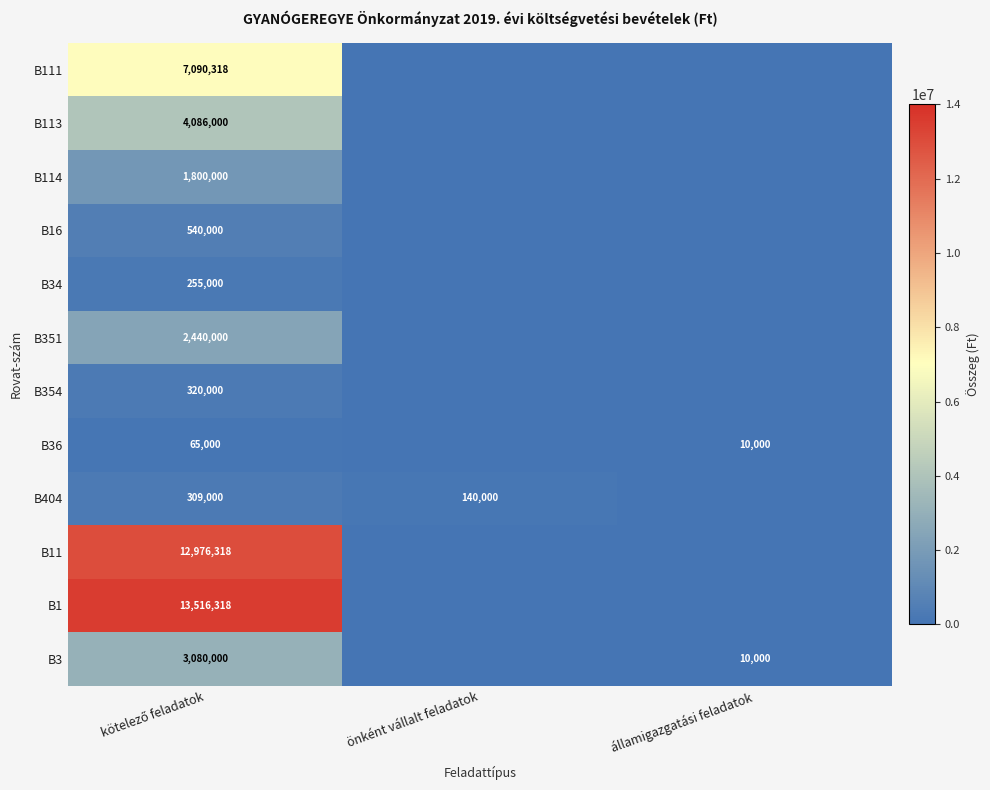

The value of B36 at államigazgatási feladatok is 10000. True or false?

True